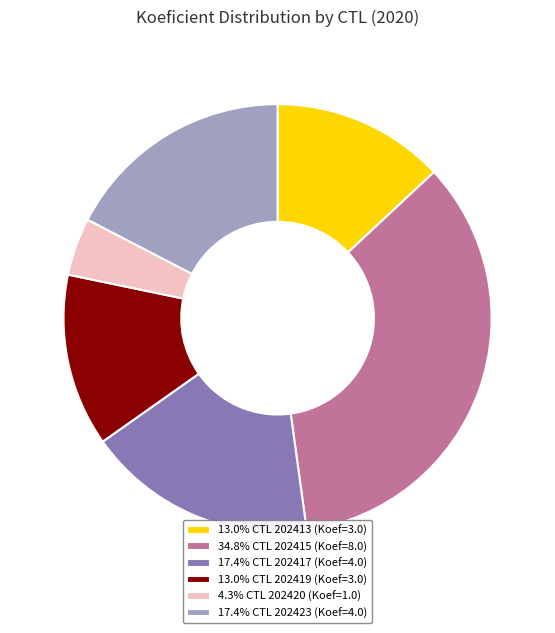

What is the ratio of the value at 17.4% CTL 202417 (Koef=4.0) to the value at 34.8% CTL 202415 (Koef=8.0)?

0.5